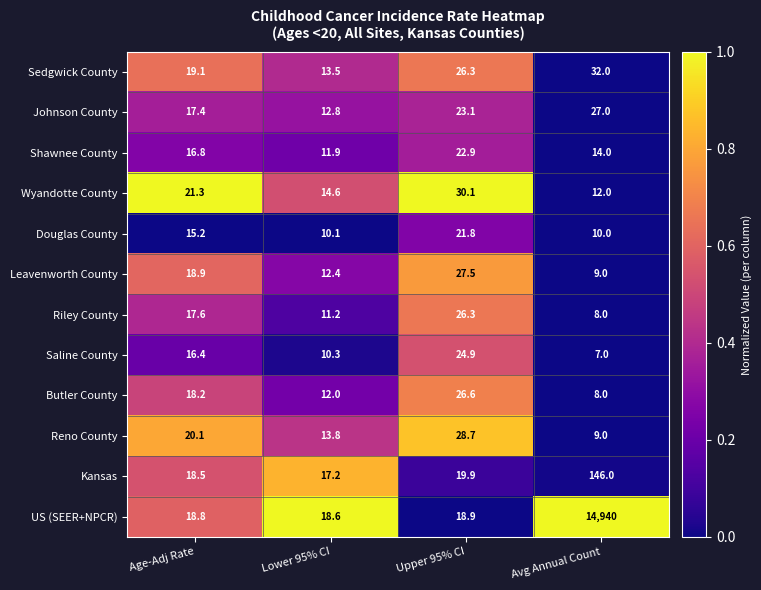

What is the total value across all series at Age-Adj Rate?

218.3